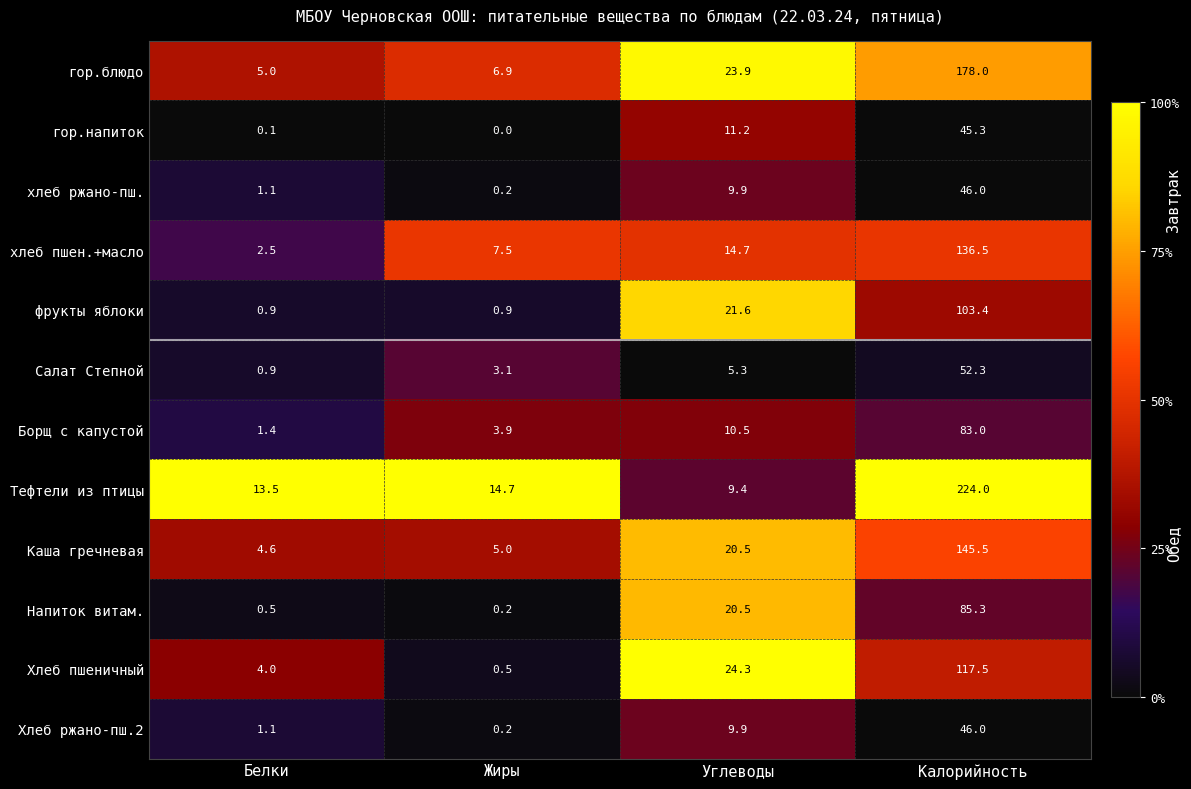

What is the difference between the second highest and second lowest values in the хлеб ржано-пш. series?

8.8